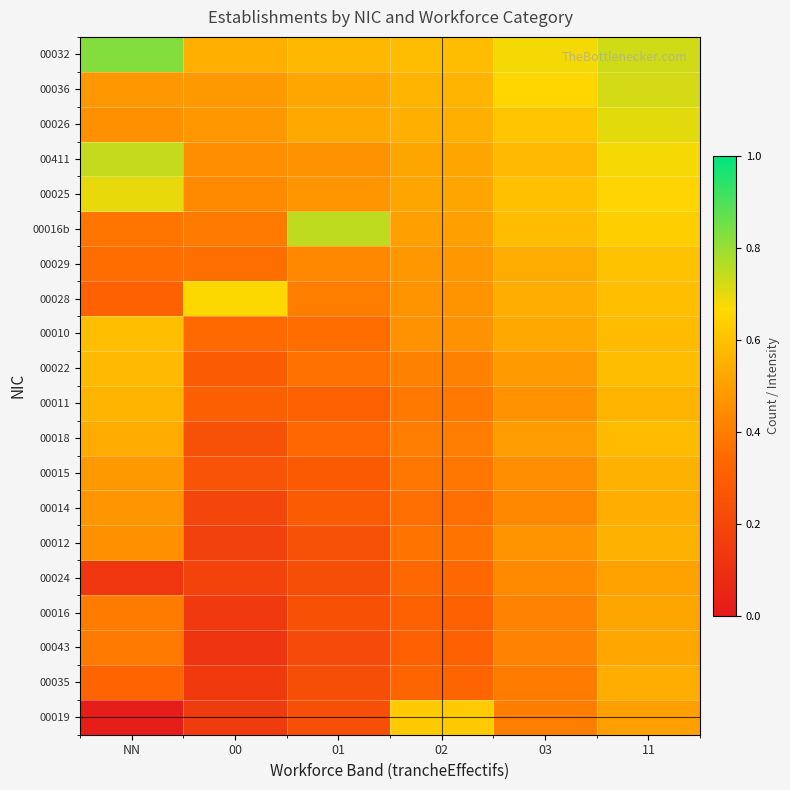

Reading left to right, extract all data points from this chart.

00019: NN=0.0	00=0.1	01=0.2	02=0.6	03=0.4	11=0.5
00035: NN=0.3	00=0.1	01=0.2	02=0.3	03=0.4	11=0.5
00043: NN=0.4	00=0.1	01=0.2	02=0.3	03=0.4	11=0.5
00016: NN=0.4	00=0.1	01=0.2	02=0.3	03=0.4	11=0.5
00024: NN=0.1	00=0.2	01=0.2	02=0.3	03=0.4	11=0.5
00012: NN=0.5	00=0.2	01=0.2	02=0.4	03=0.5	11=0.6
00014: NN=0.5	00=0.2	01=0.3	02=0.4	03=0.4	11=0.5
00015: NN=0.5	00=0.3	01=0.3	02=0.4	03=0.5	11=0.6
00018: NN=0.5	00=0.2	01=0.3	02=0.4	03=0.5	11=0.6
00011: NN=0.6	00=0.3	01=0.3	02=0.4	03=0.5	11=0.6
00022: NN=0.6	00=0.3	01=0.4	02=0.4	03=0.5	11=0.6
00010: NN=0.6	00=0.3	01=0.4	02=0.5	03=0.5	11=0.6
00028: NN=0.3	00=0.7	01=0.4	02=0.5	03=0.5	11=0.6
00029: NN=0.4	00=0.4	01=0.4	02=0.5	03=0.5	11=0.6
00016b: NN=0.4	00=0.4	01=0.8	02=0.5	03=0.6	11=0.6
00025: NN=0.7	00=0.4	01=0.5	02=0.5	03=0.6	11=0.7
00411: NN=0.7	00=0.4	01=0.5	02=0.5	03=0.6	11=0.7
00026: NN=0.5	00=0.5	01=0.5	02=0.5	03=0.6	11=0.7
00036: NN=0.5	00=0.5	01=0.5	02=0.6	03=0.7	11=0.7
00032: NN=0.8	00=0.5	01=0.6	02=0.6	03=0.7	11=0.7